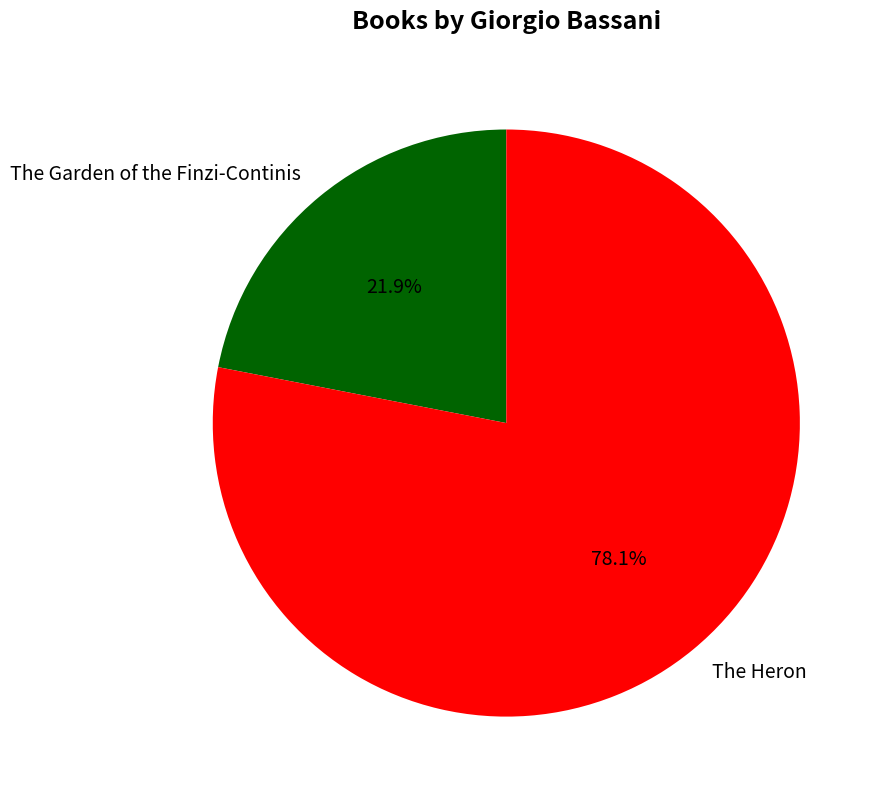

How much of the chart is everything except The Heron?

21.9%